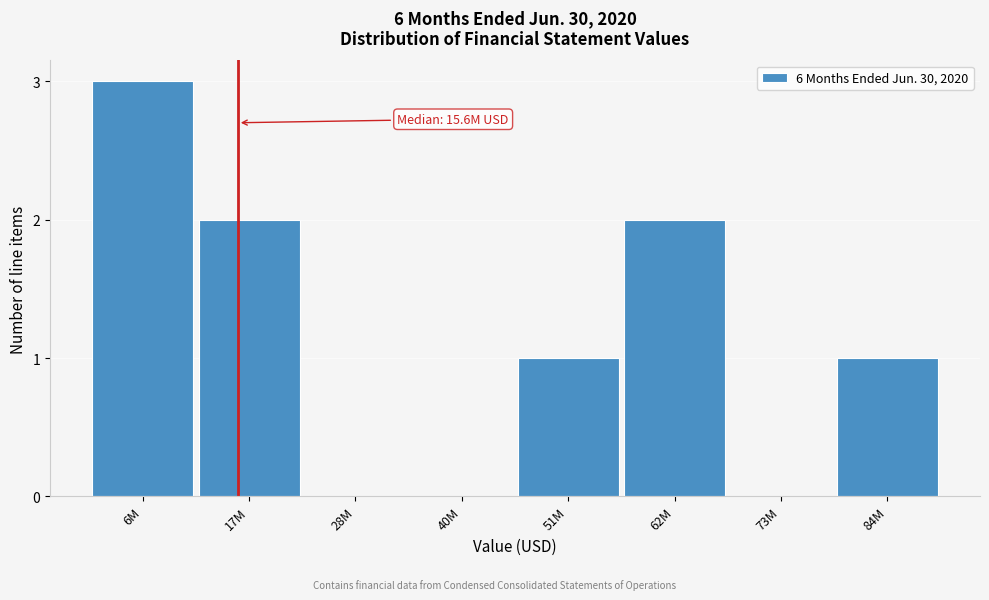

Reading right to left, extract all data points from this chart.

84M=1	73M=0	62M=2	51M=1	40M=0	28M=0	17M=2	6M=3